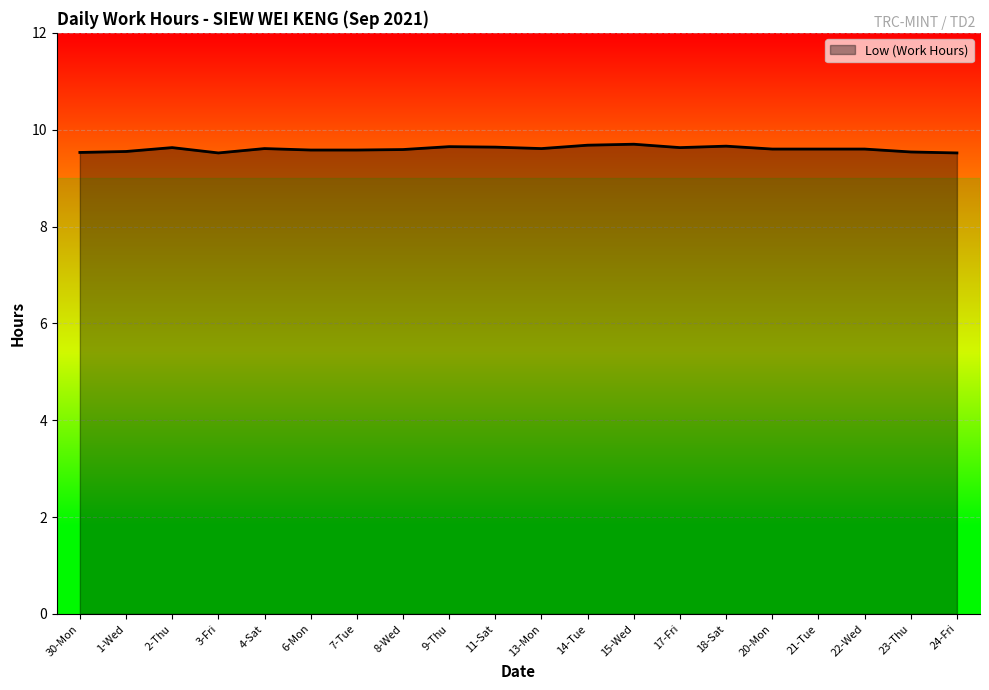

The chart shows a value of 9.6 at 1-Wed. True or false?

True